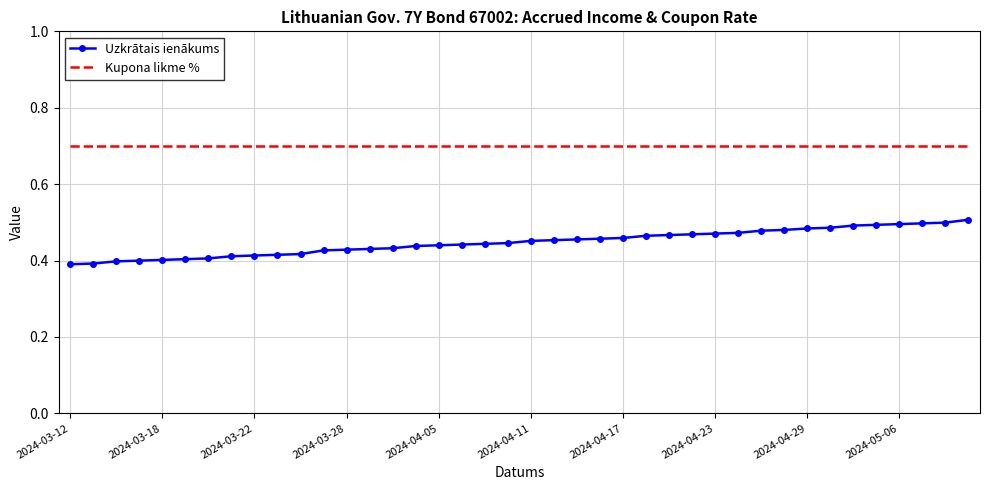

What is the lowest value of the Kupona likme % series?

0.7